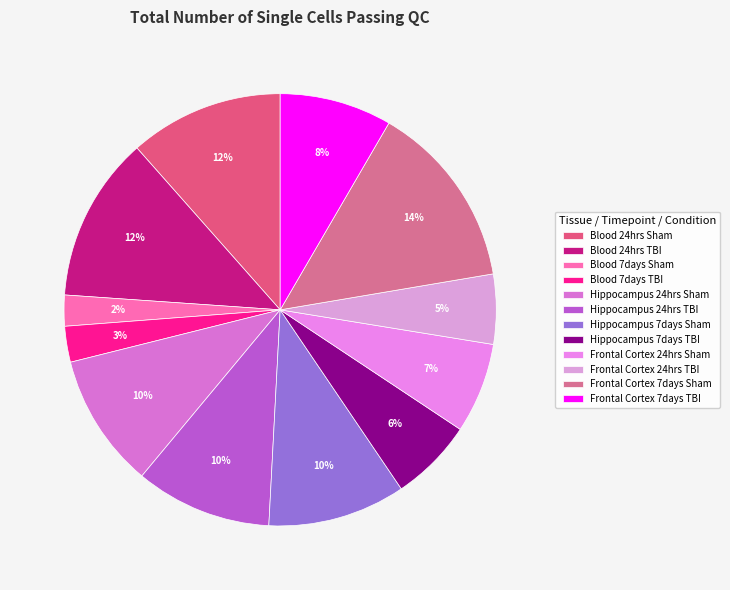

What is the change in value from Hippocampus 7days TBI to Frontal Cortex 7days Sham?

+6106